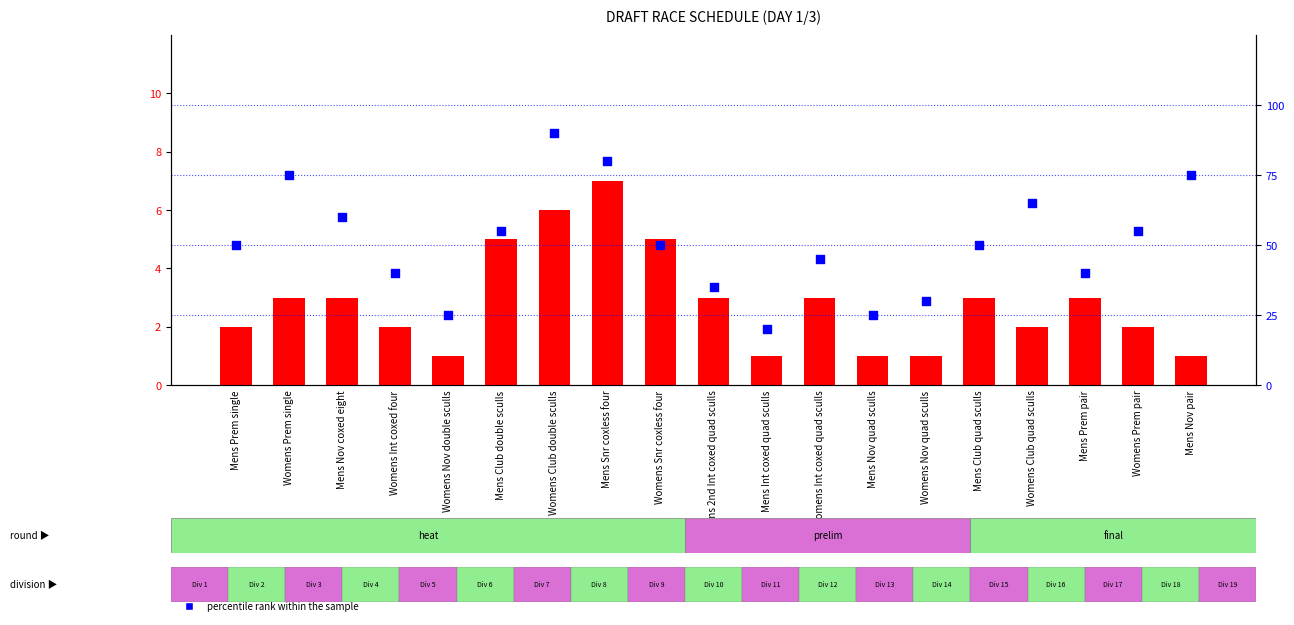

Which series contains the highest Y value?

percentile rank within the sample